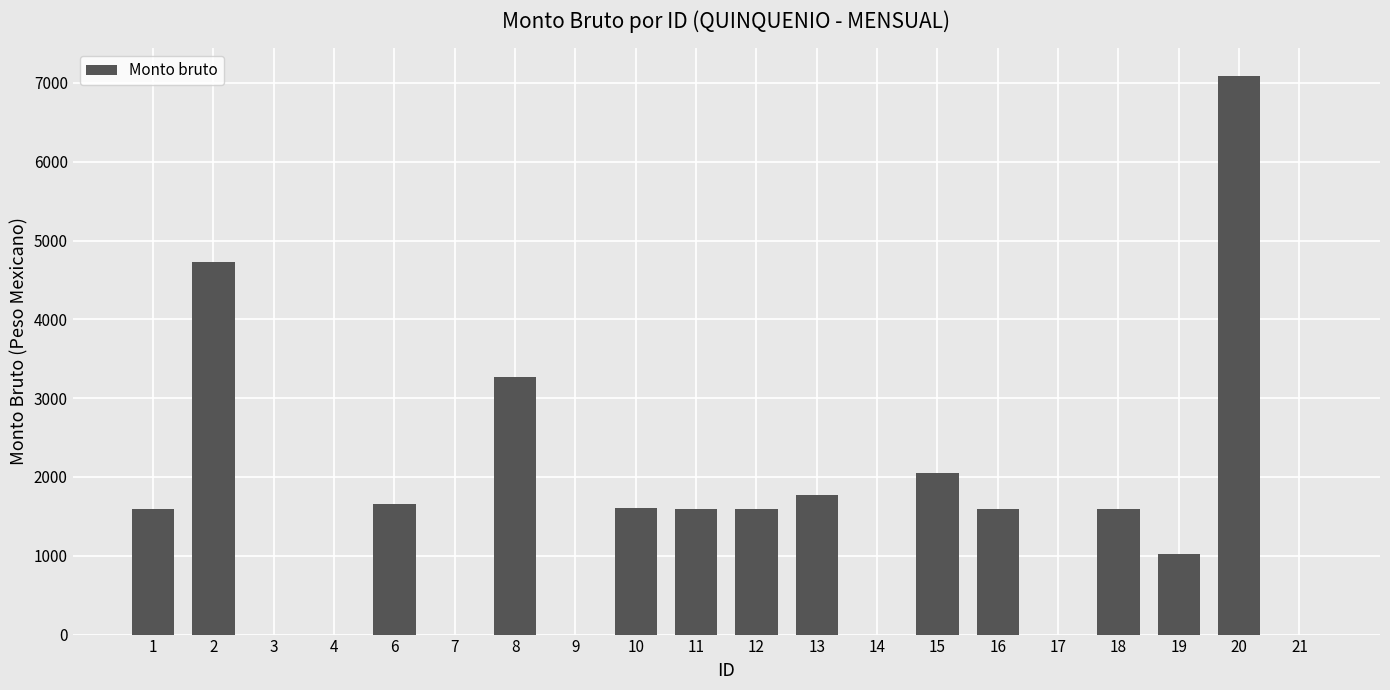

The chart shows a value of 865.8 at 12. True or false?

False